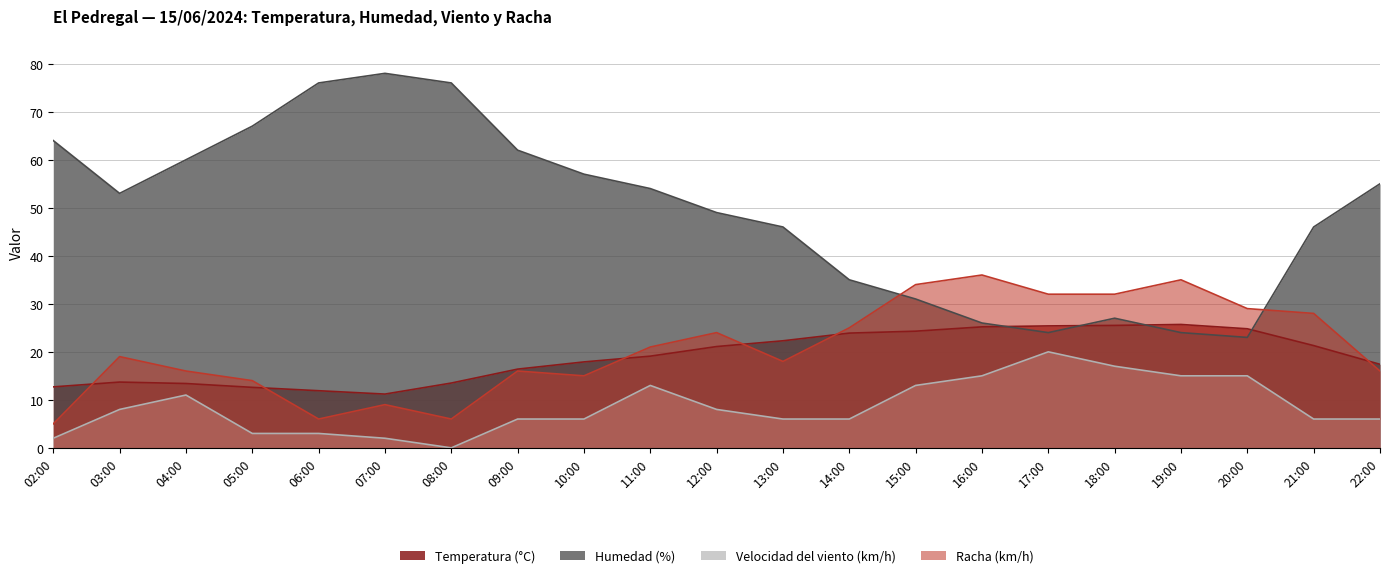

The value of Temperatura (°C) at 19:00 is 25.7. True or false?

True